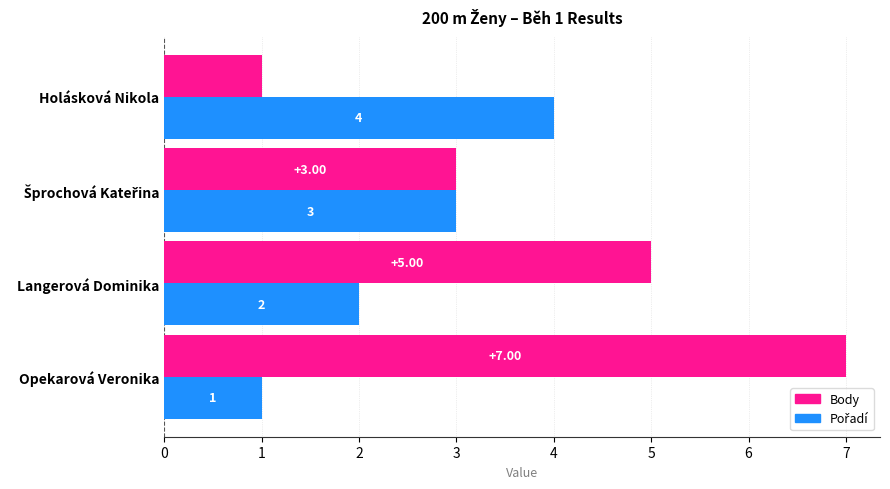

What is the difference between the highest and lowest values at Langerová Dominika?

3